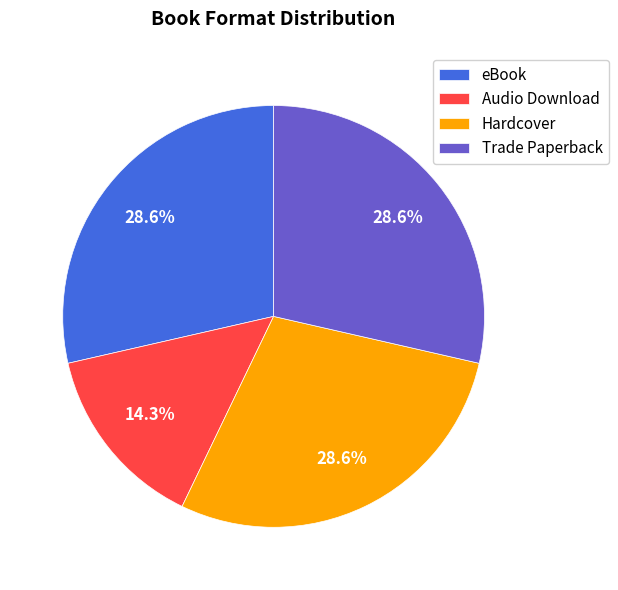

What is the ratio of the value at Audio Download to the value at Hardcover?

0.5